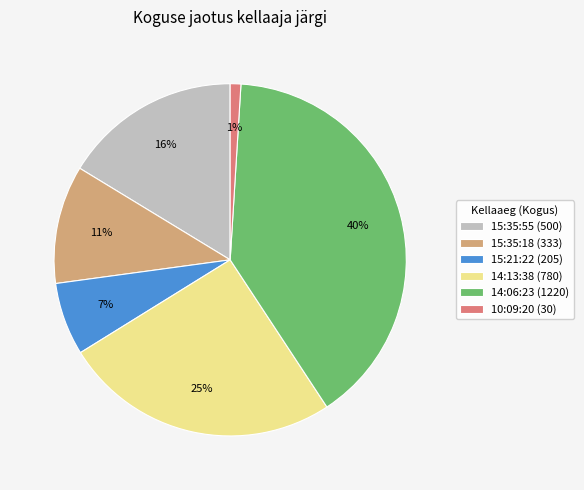

Rank the categories by value from lowest to highest.

10:09:20, 15:21:22, 15:35:18, 15:35:55, 14:13:38, 14:06:23